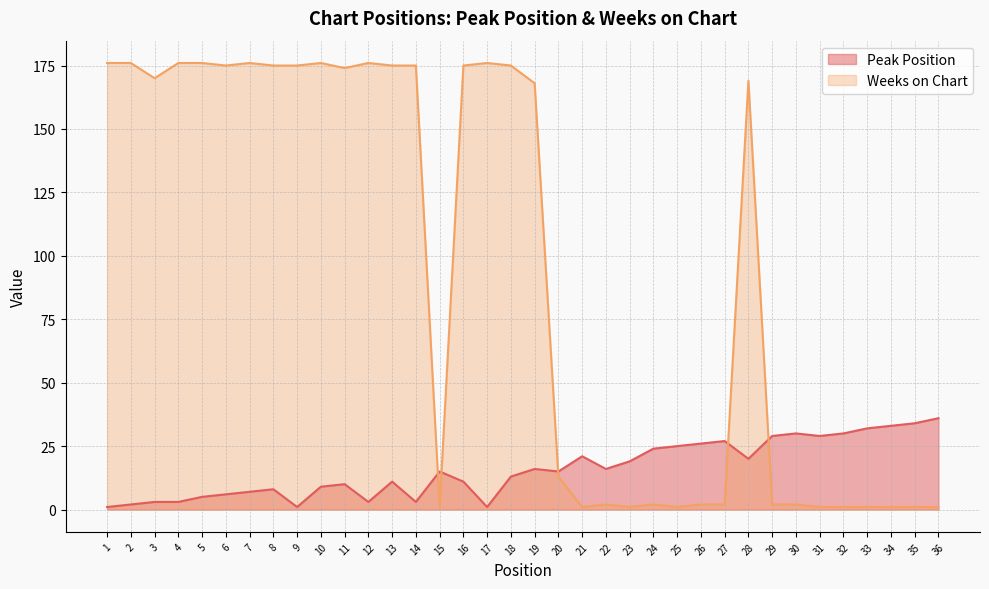

Is the value of Peak Position at 17 greater than the value of Weeks on Chart at 19?

No